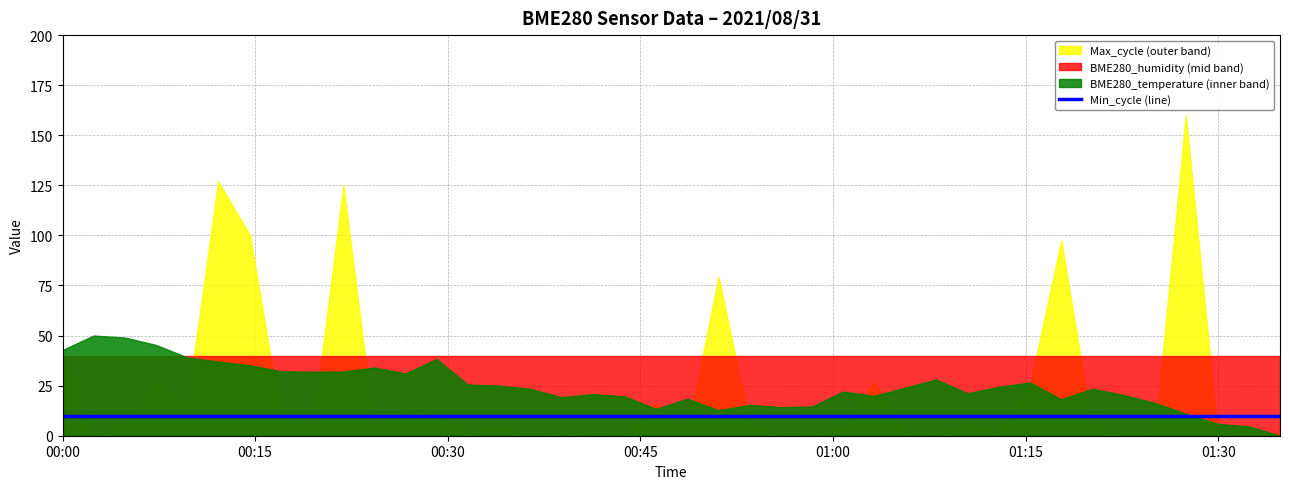

True or false: BME280_humidity and Max_cycle cross at least once.

False